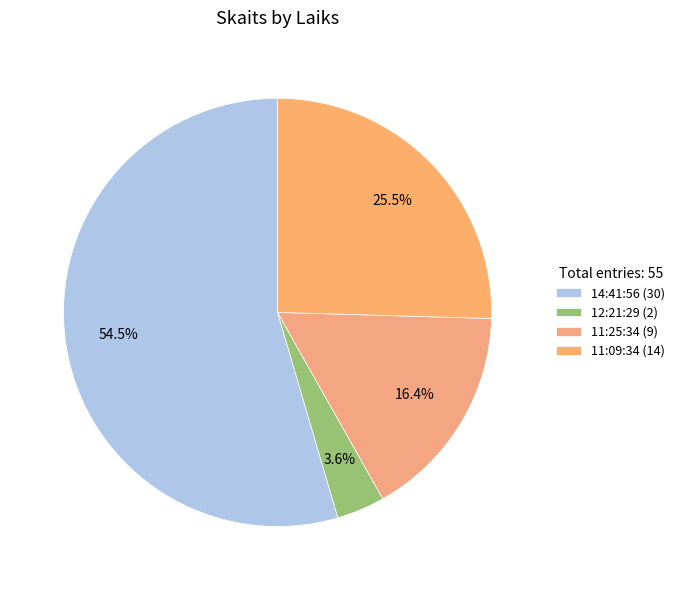

To the nearest percent, what is the difference between the 11:09:34 and 12:21:29 slice percentages?

22%